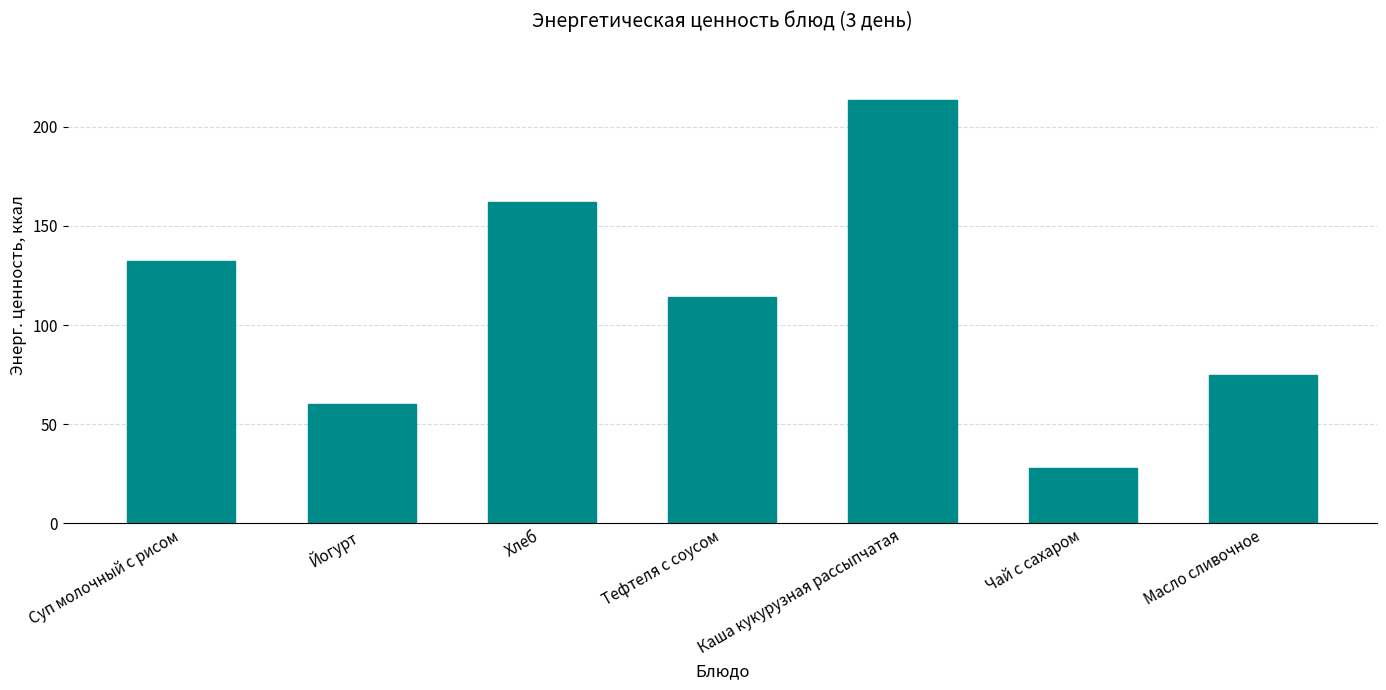

What is the average value?

112.2